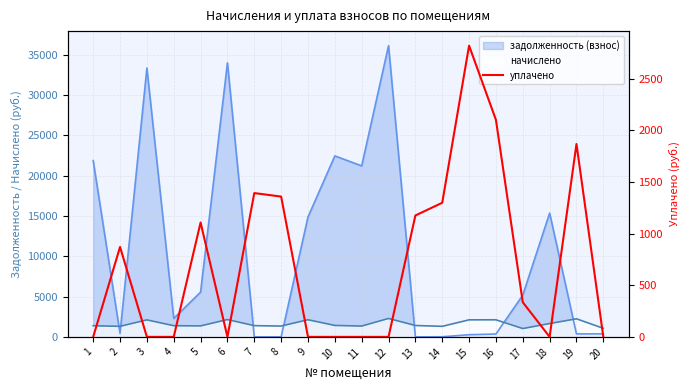

Does the chart display data point markers on the line(s)?

No